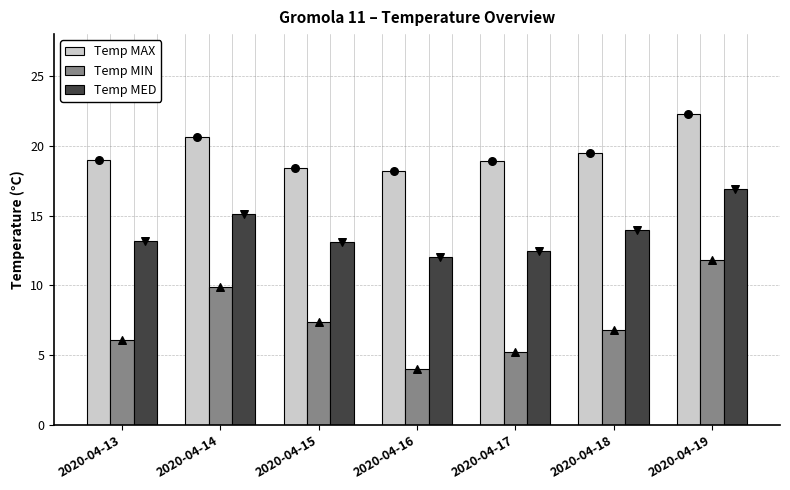

Which series reaches the minimum Y coordinate?

Temp MIN